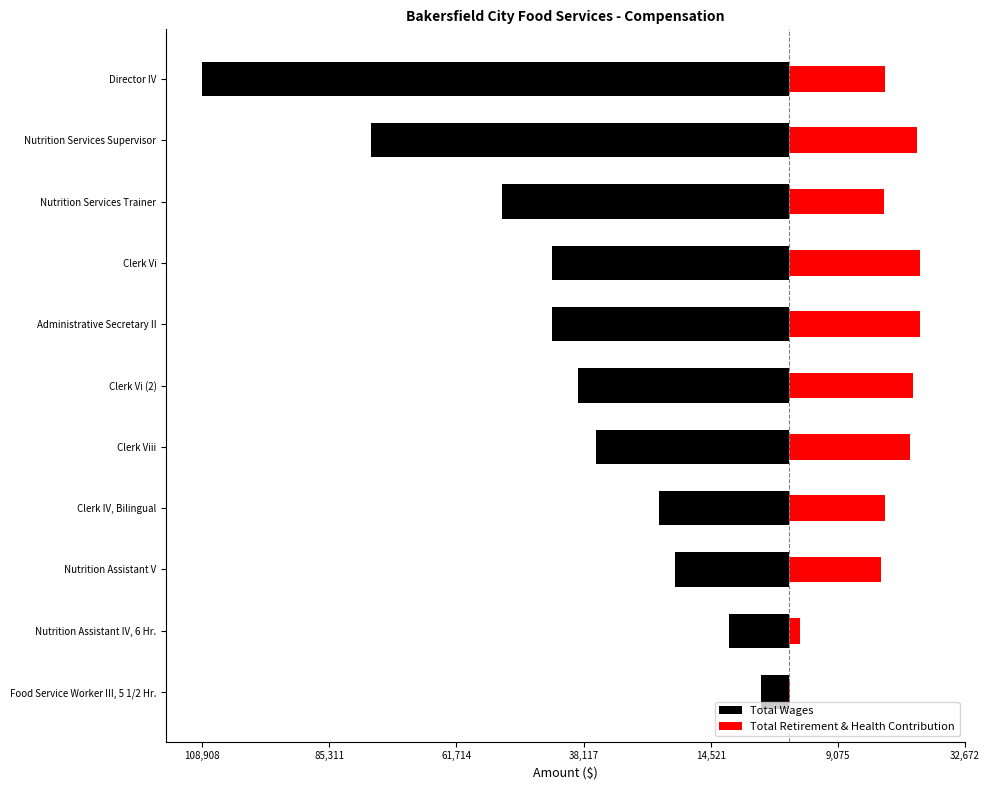

What is the value of the Total Wages bar at the 7th from the left?

-43890